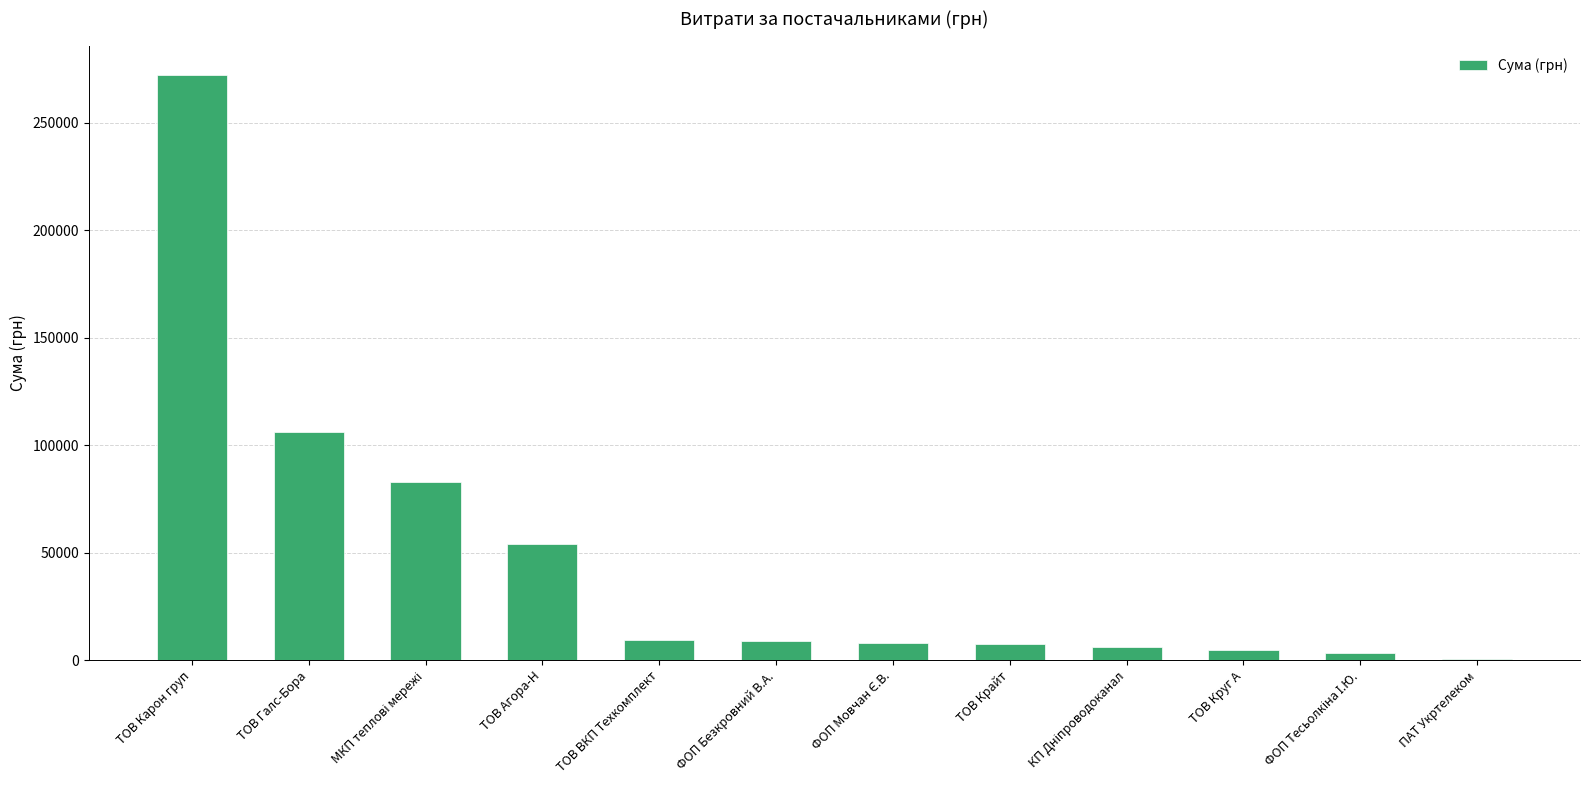

Is it true that the value at ТОВ ВКП Техкомплект is 9270.0?

True